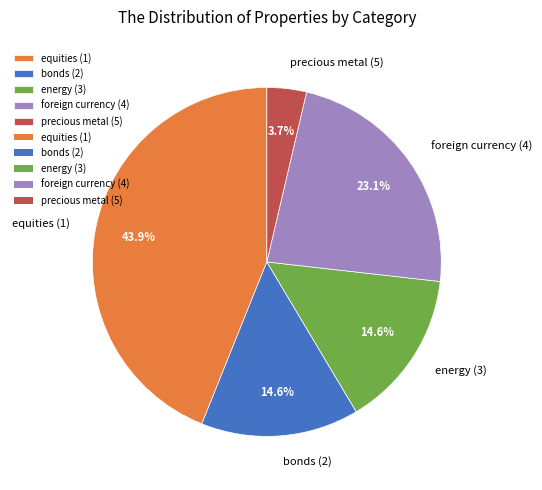

Count the number of slices in the pie.

5